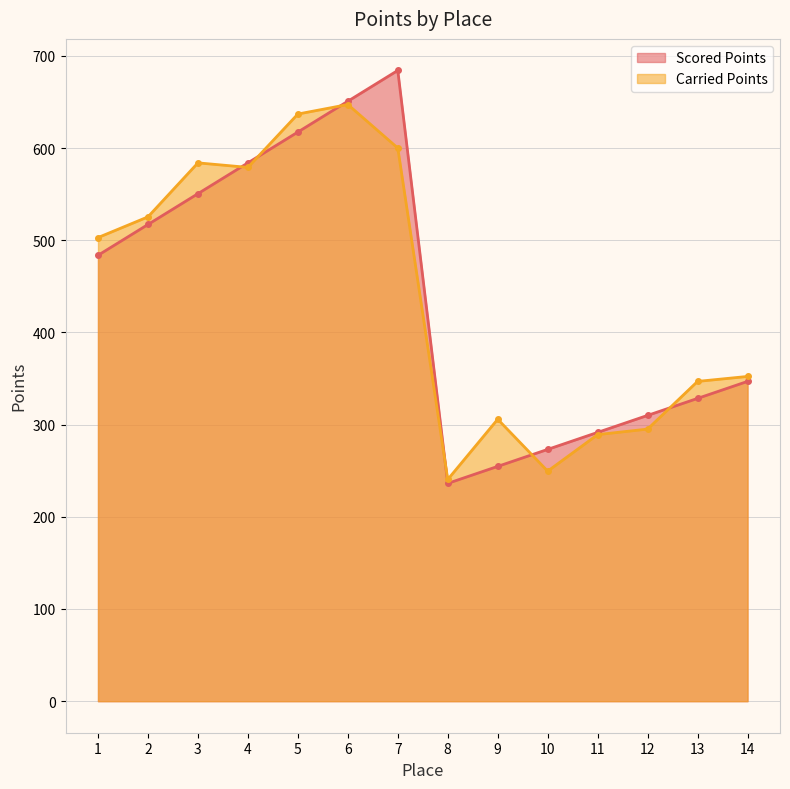

List the series in order of their peak value, highest first.

Scored Points, Carried Points